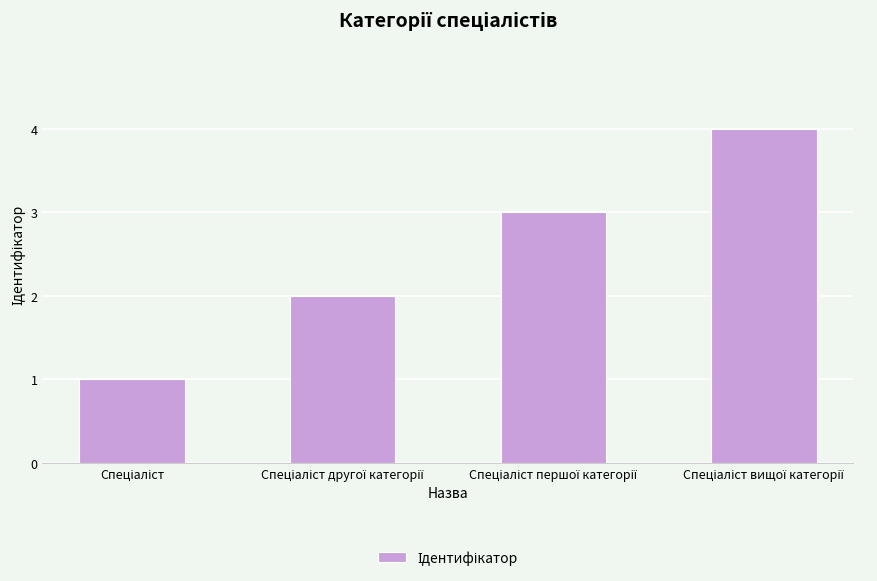

Count the number of data series in this chart.

1